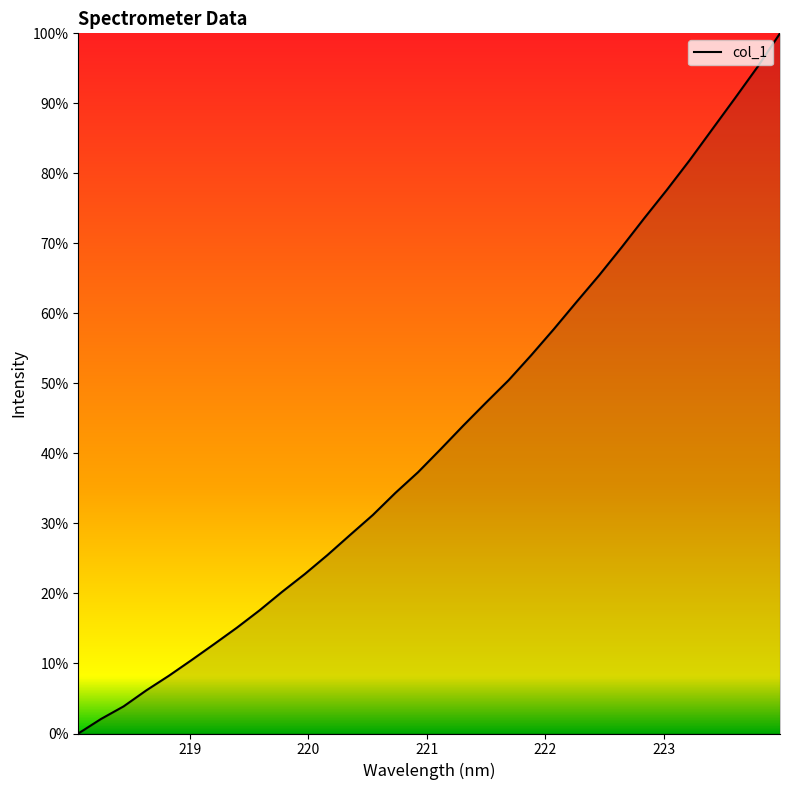

How many values exceed 40?

16